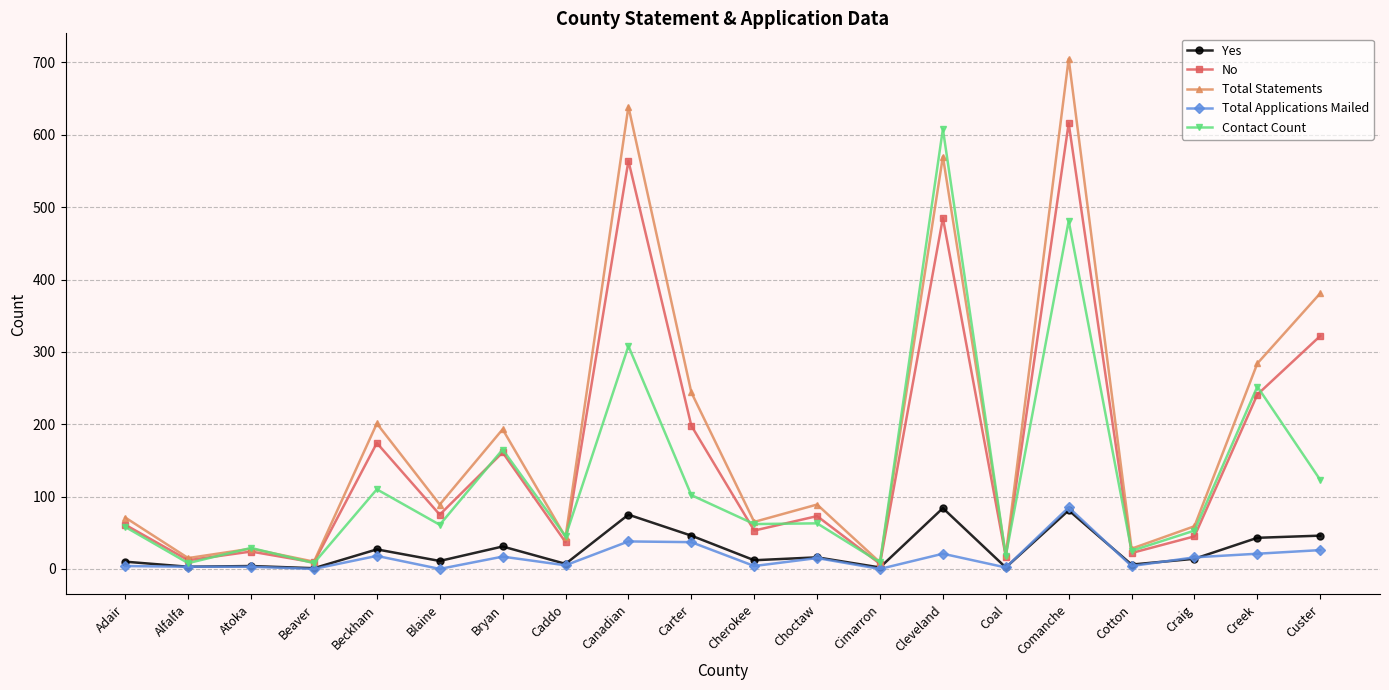

What is the maximum value shown in the chart?

705